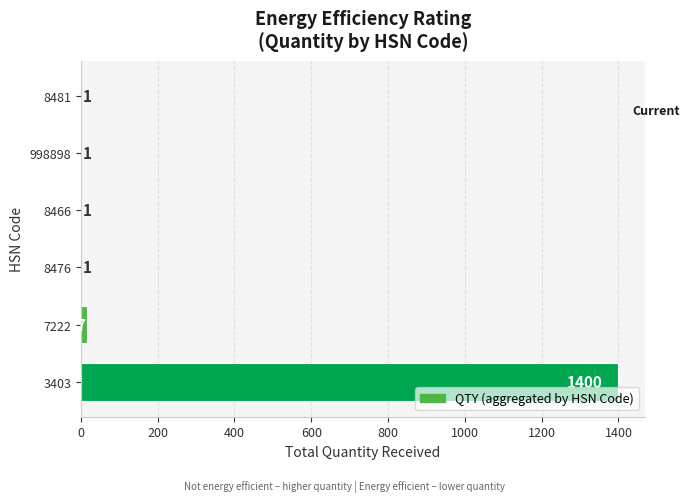

Which has a higher value, 998898 or 7222?

7222